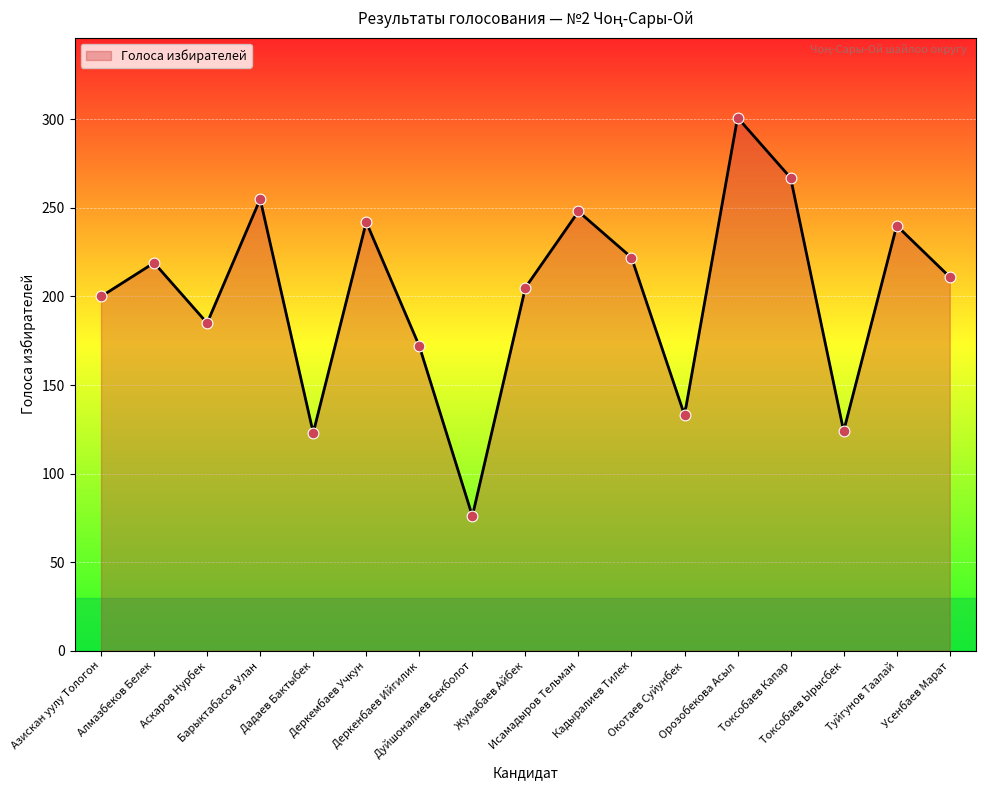

What is the change in value from Дадаев Бактыбек to Деркембаев Учкун?

+119